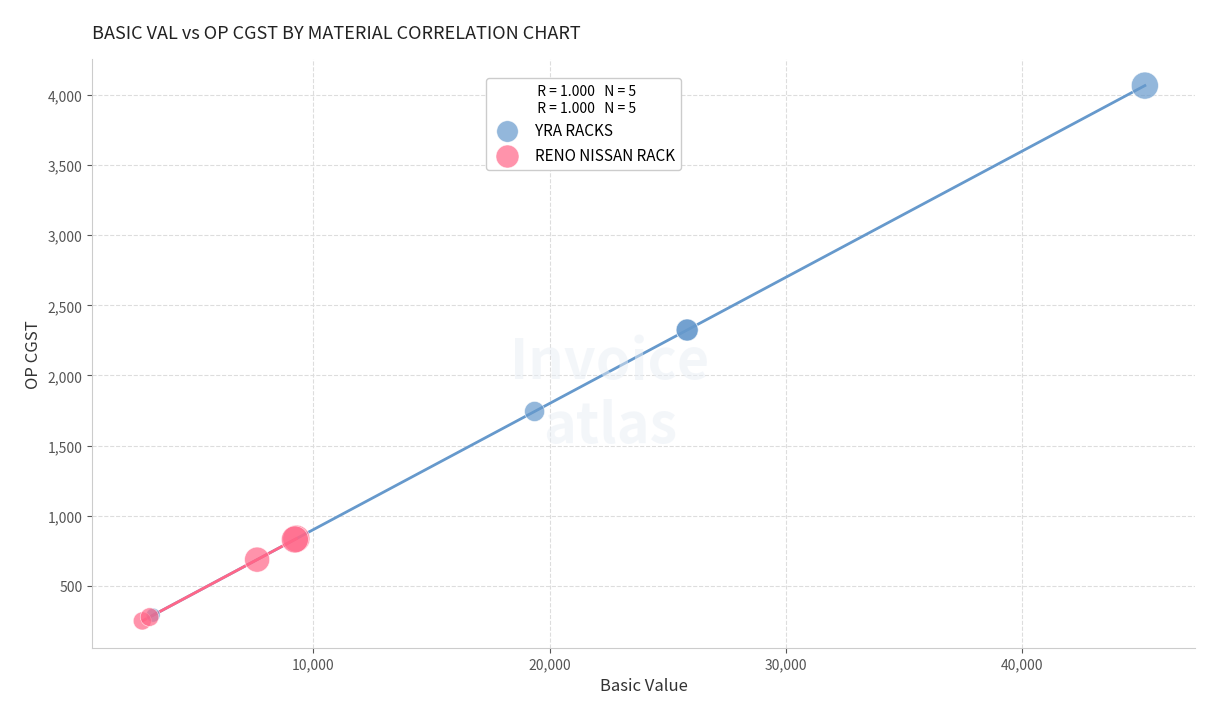

Which series contains the highest Y value?

YRA RACKS